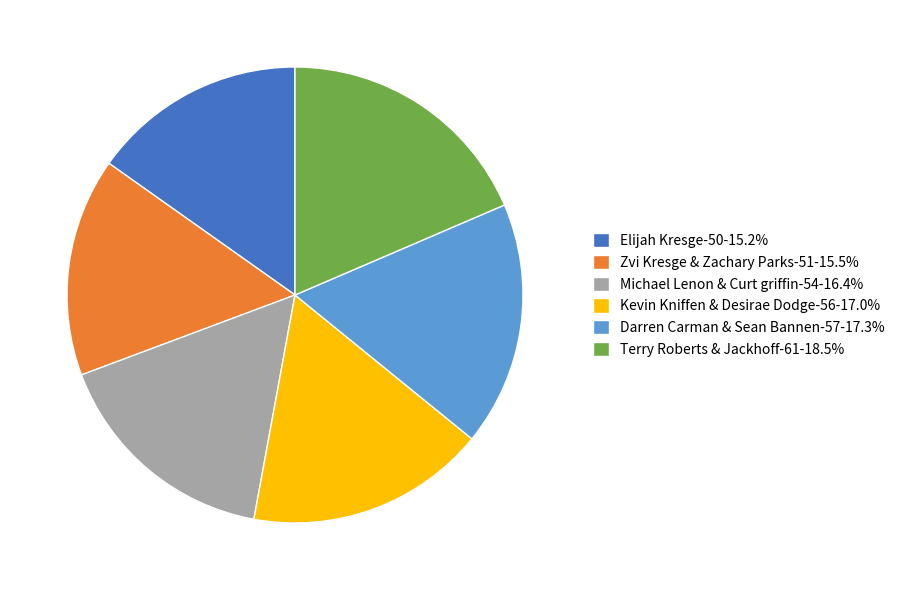

Approximately how many times larger is the value at Kevin Kniffen & Desirae Dodge-56-17.0% compared to Terry Roberts & Jackhoff-61-18.5%?

0.9